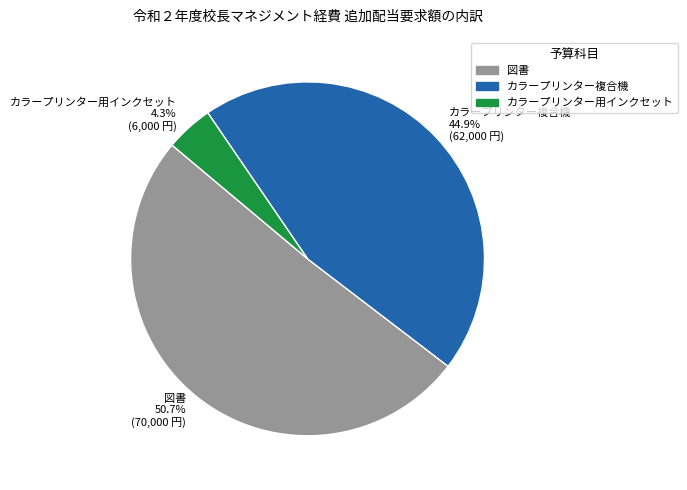

Which slice is the smallest?

カラープリンター用インクセット